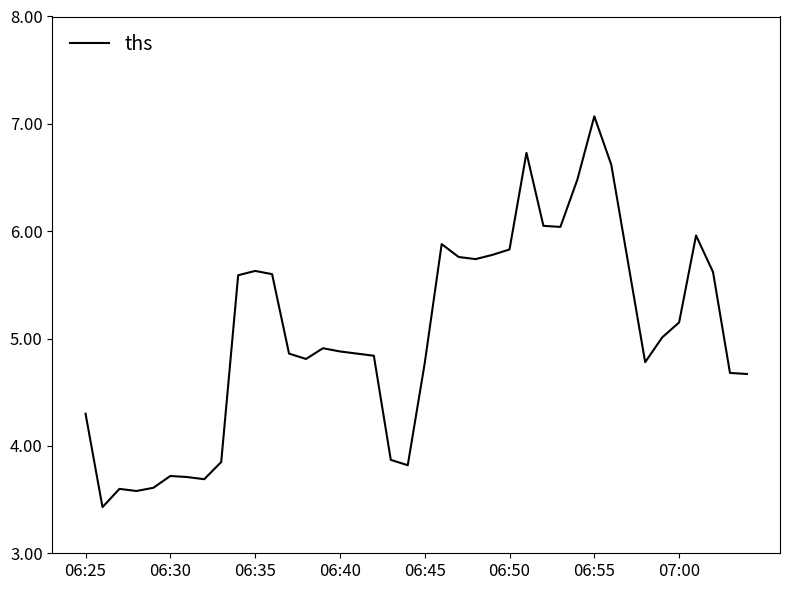

What is the difference between the maximum and minimum values?

3.6